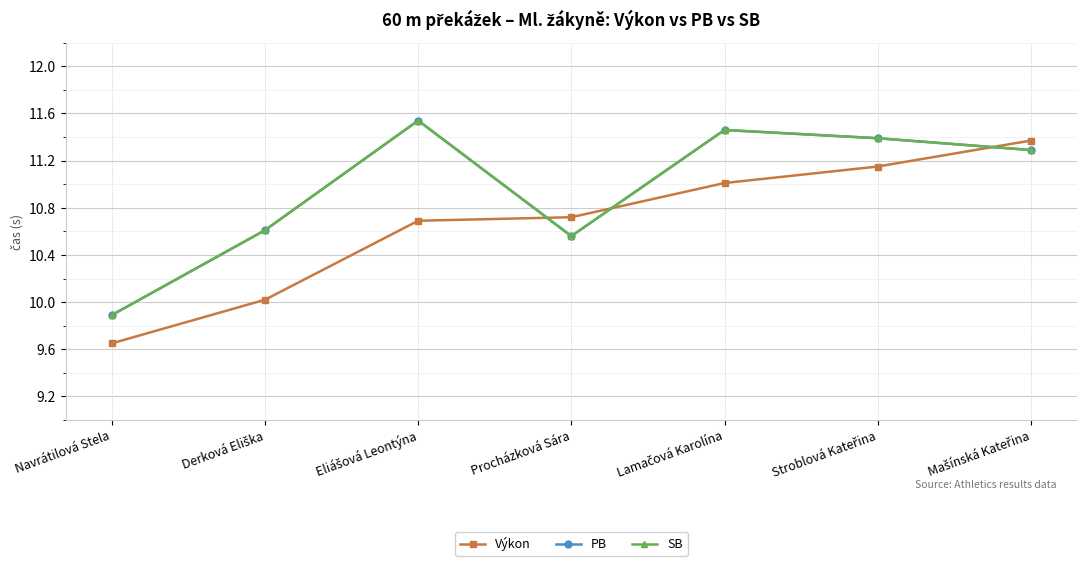

How many interior local valleys does the PB series have?

1